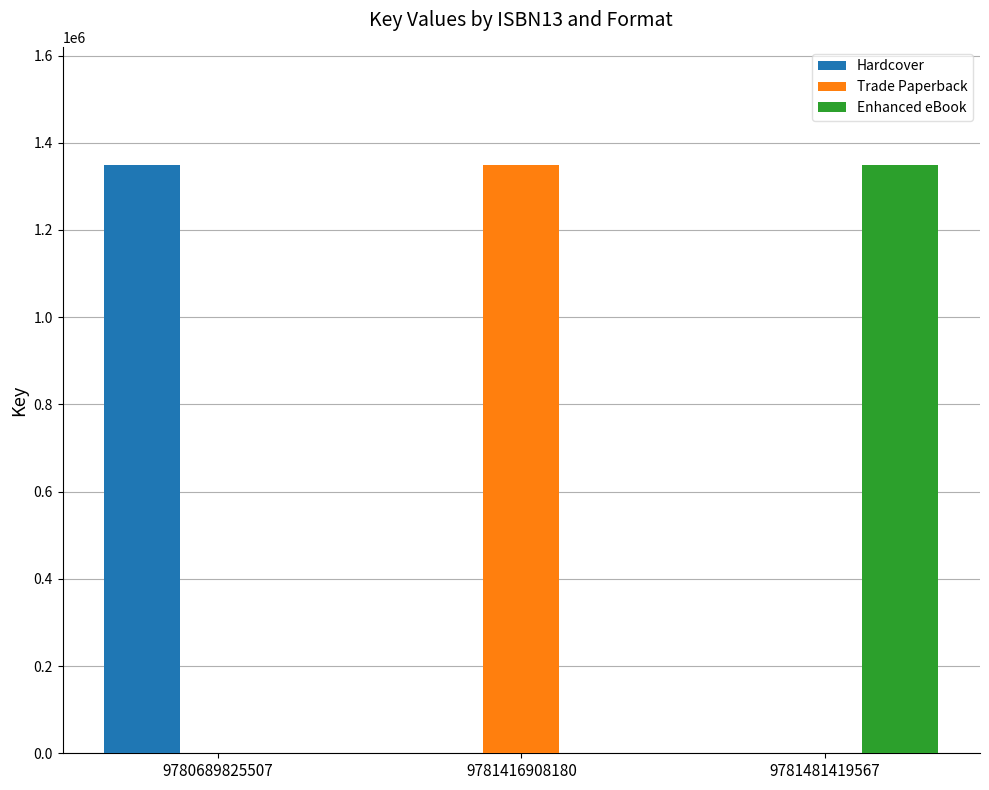

The Hardcover series shows 0 at 9781416908180. True or false?

True